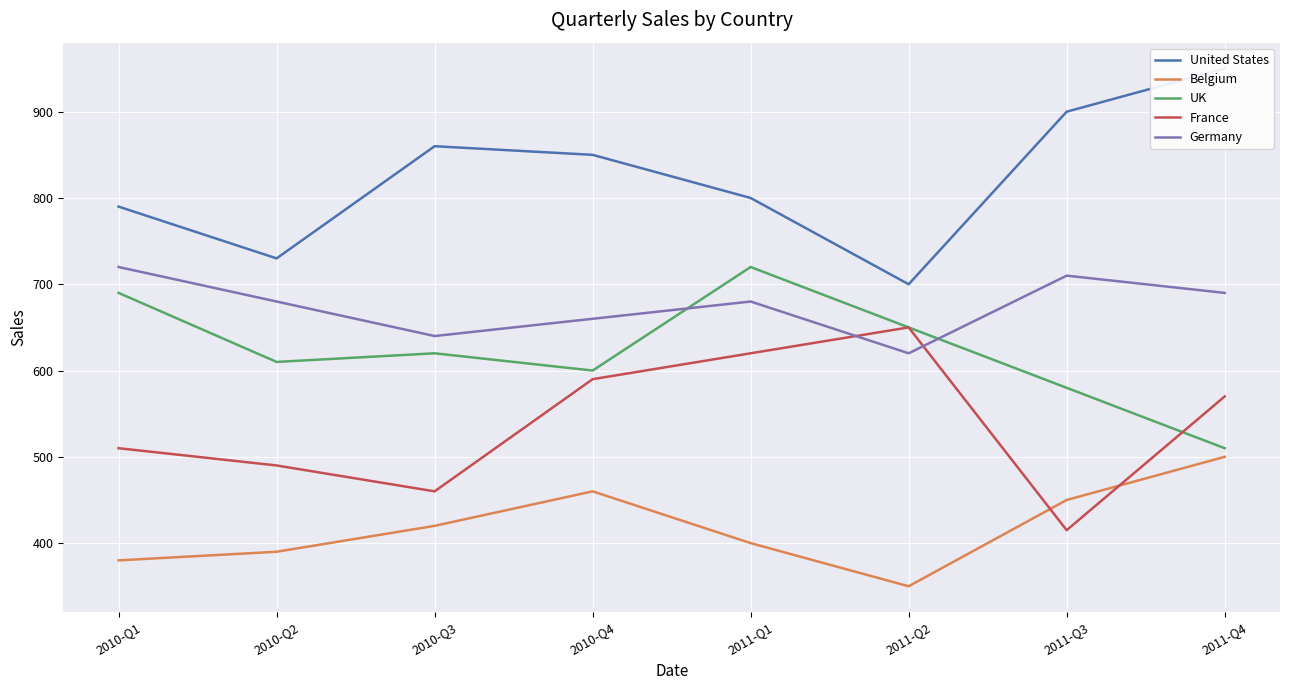

Which has a higher value, 2011-Q2 or 2011-Q3?

2011-Q3